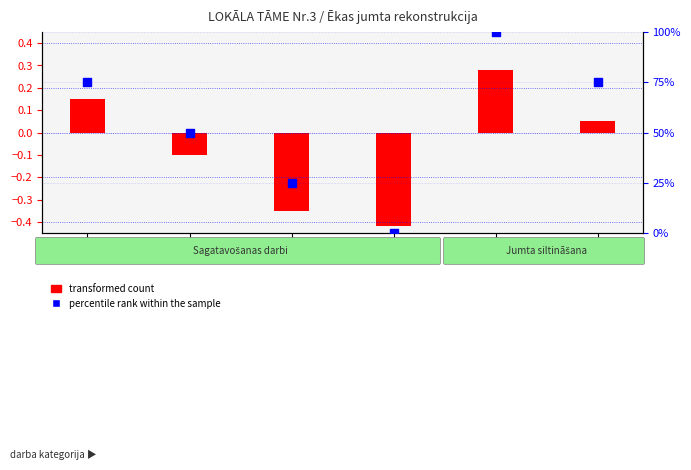

What is the change in value from 1.2. to 1.6.?

+25